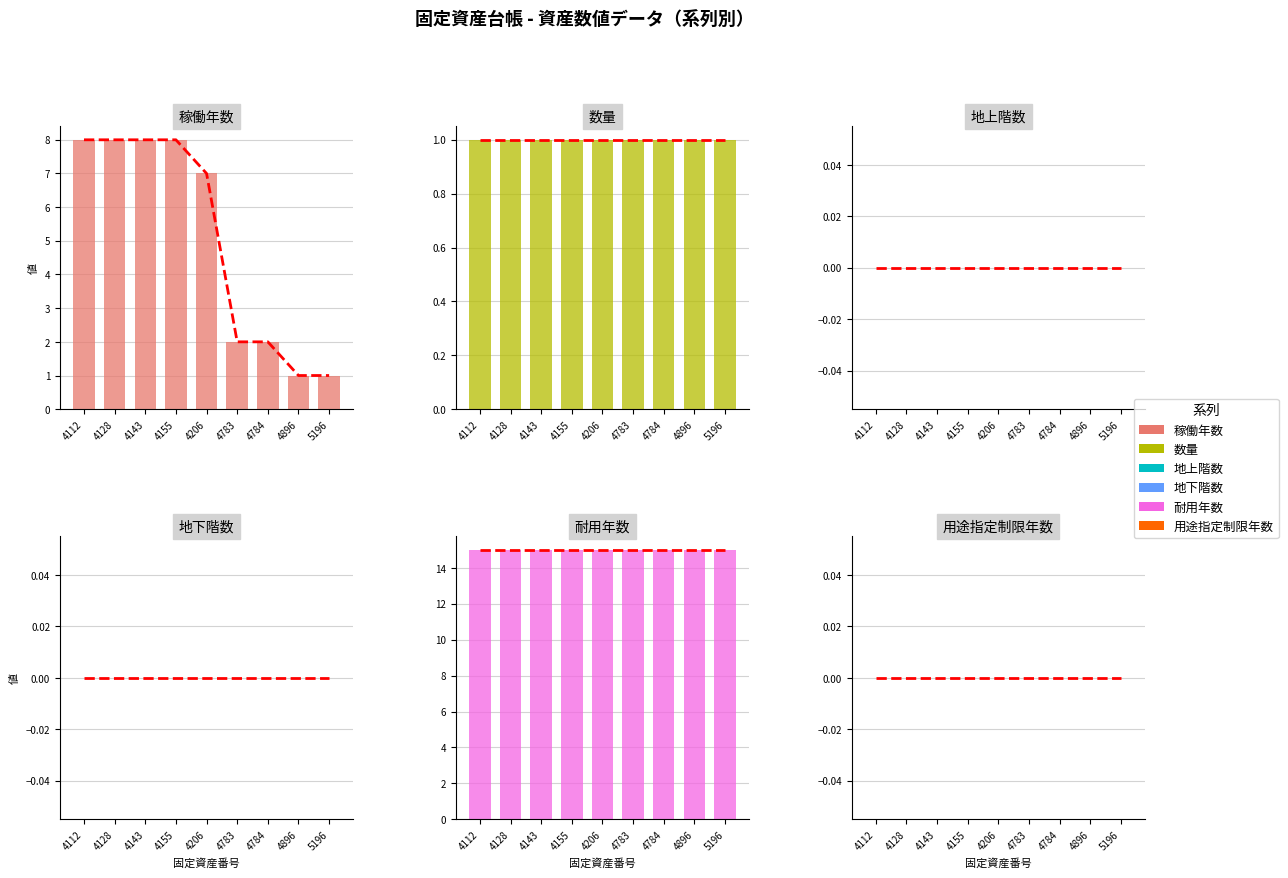

Which category has the highest value across all series?

4112